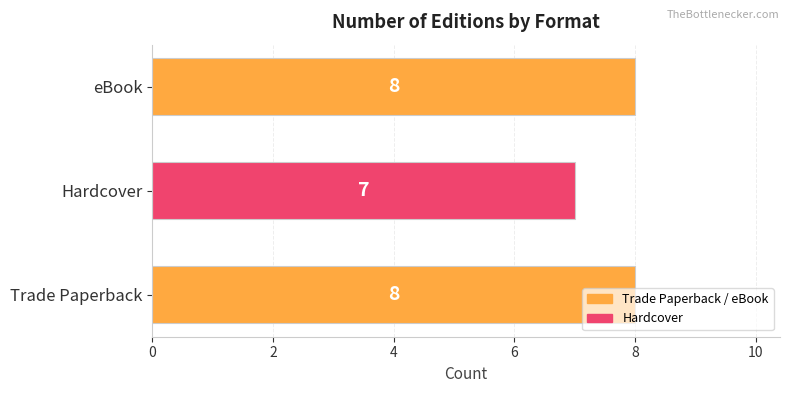

Which has a higher value, eBook or Hardcover?

eBook